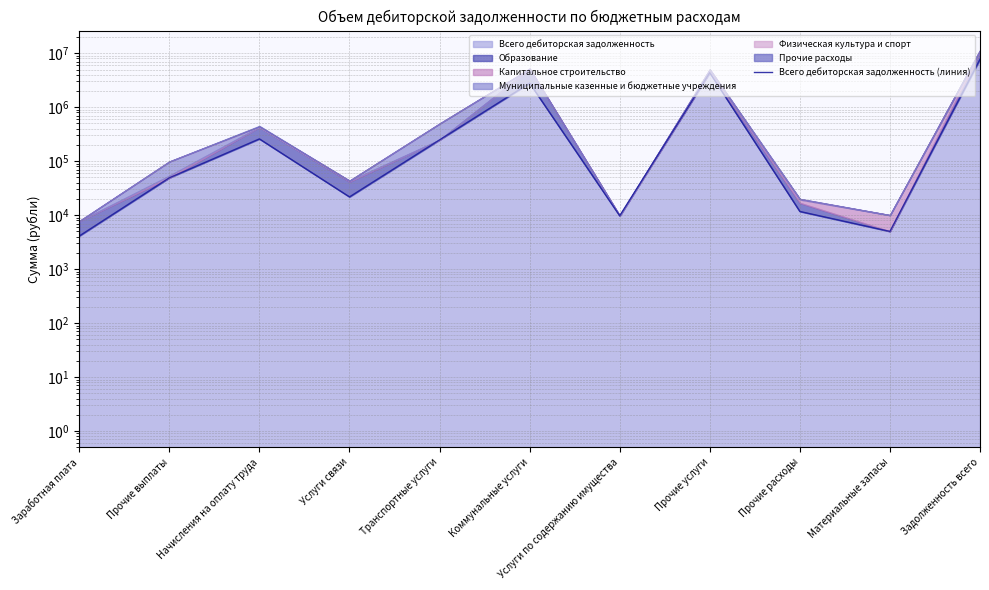

How many data points are less than 49200?

5